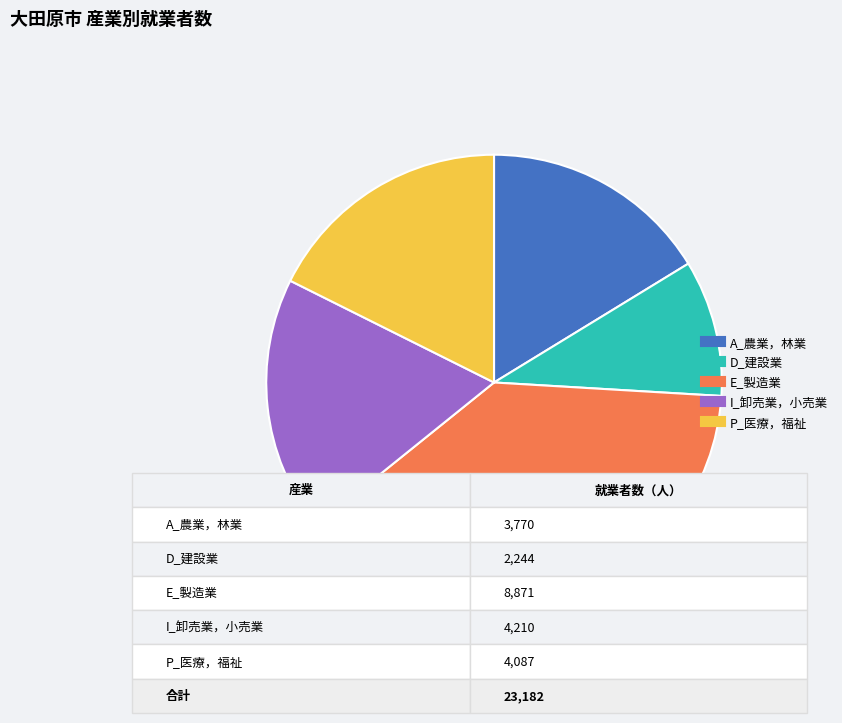

Is the sum of P_医療，福祉 and A_農業，林業 greater than half?

No